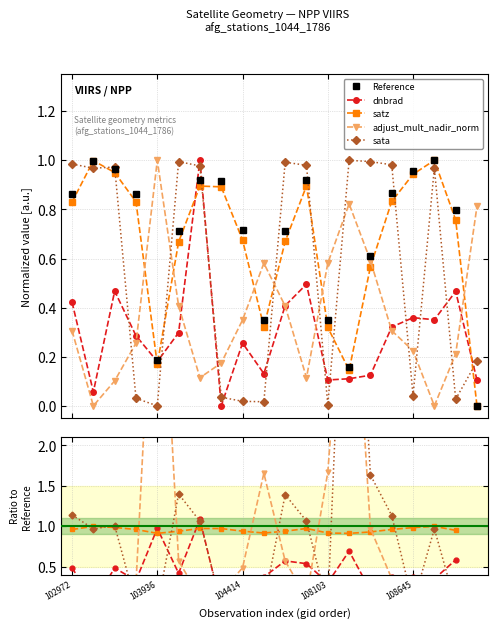

How many times do dnbrad and sata cross each other?

11